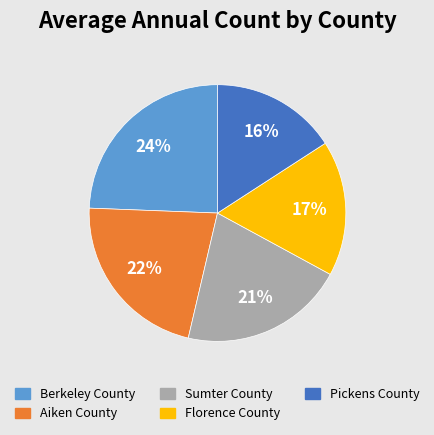

To the nearest percent, what is the average slice percentage?

20%